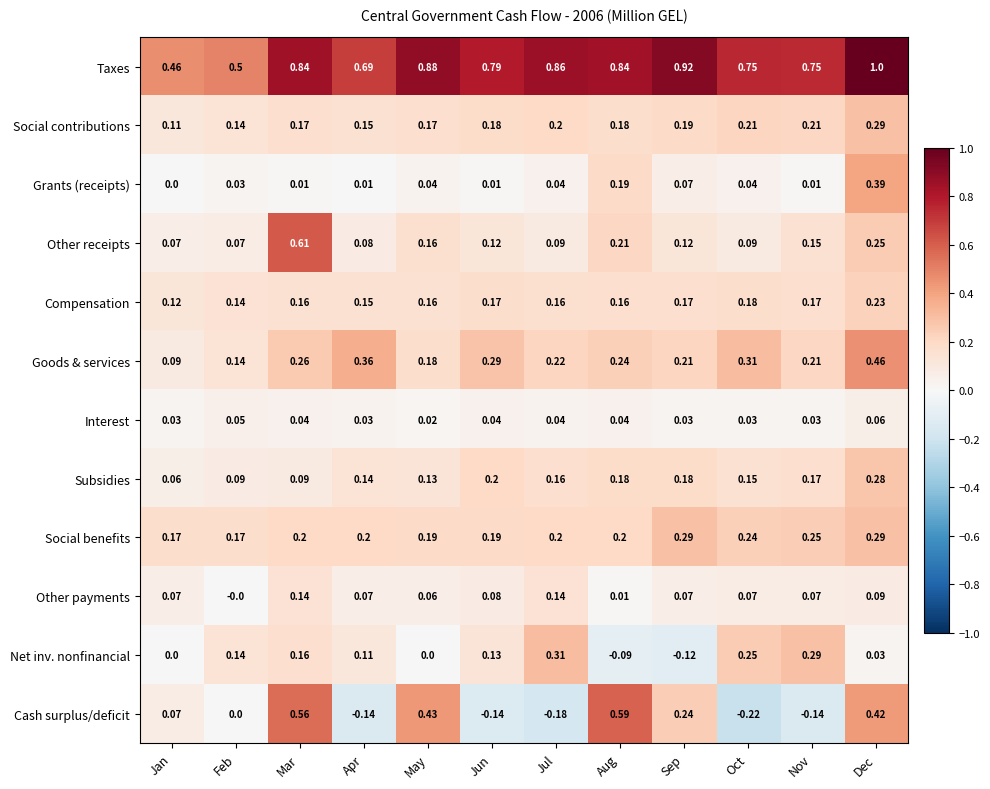

Where is Compensation nearest to the value 0?

Jan